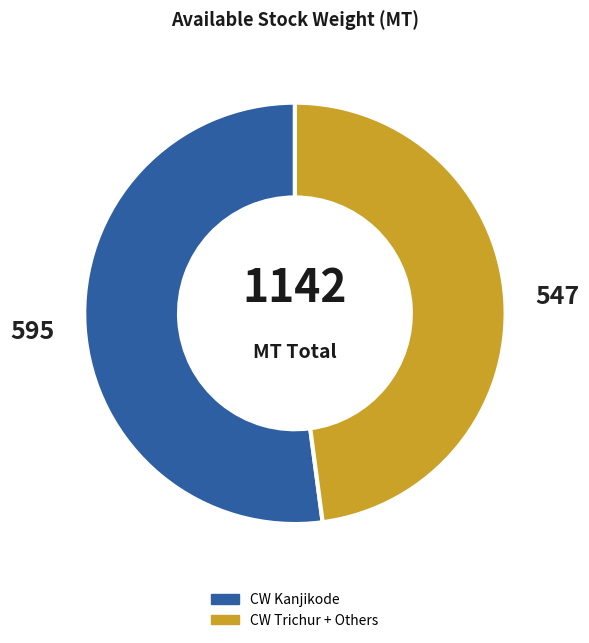

Rank the categories by value from lowest to highest.

CW Trichur + Others, CW Kanjikode